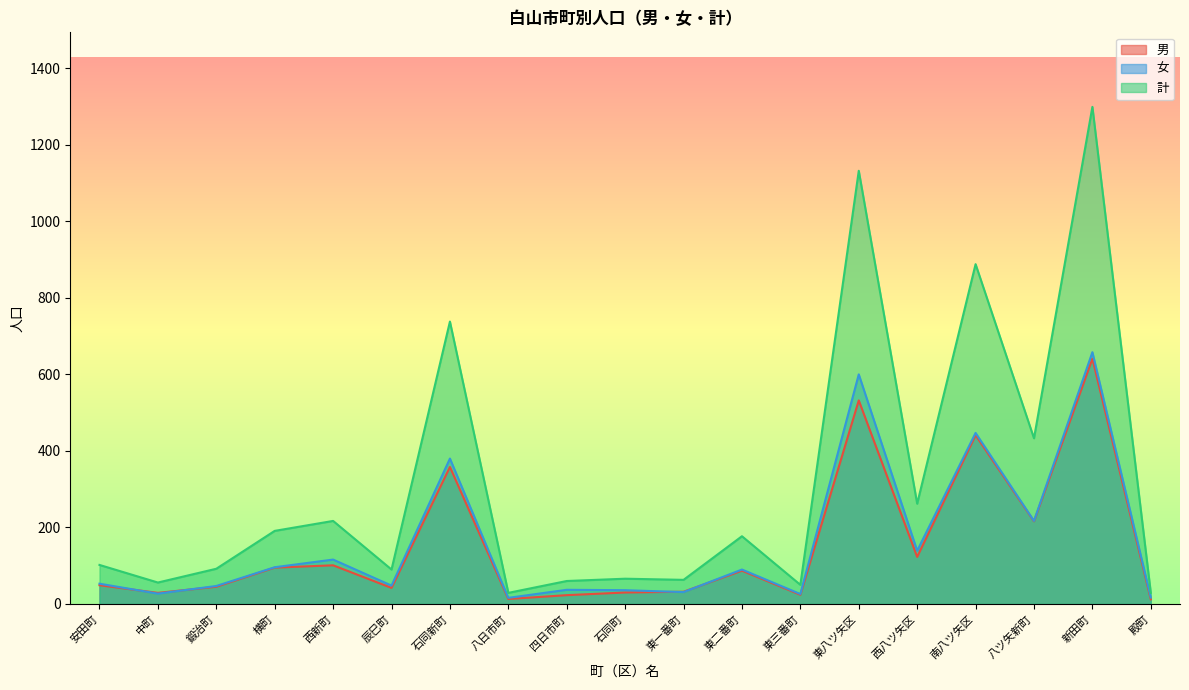

How many lines are shown in the chart?

3